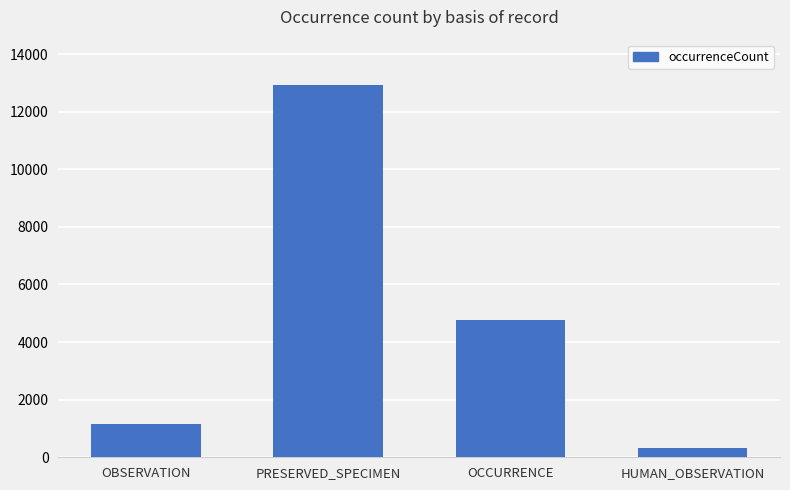

What is the change in value from OBSERVATION to PRESERVED_SPECIMEN?

+11750